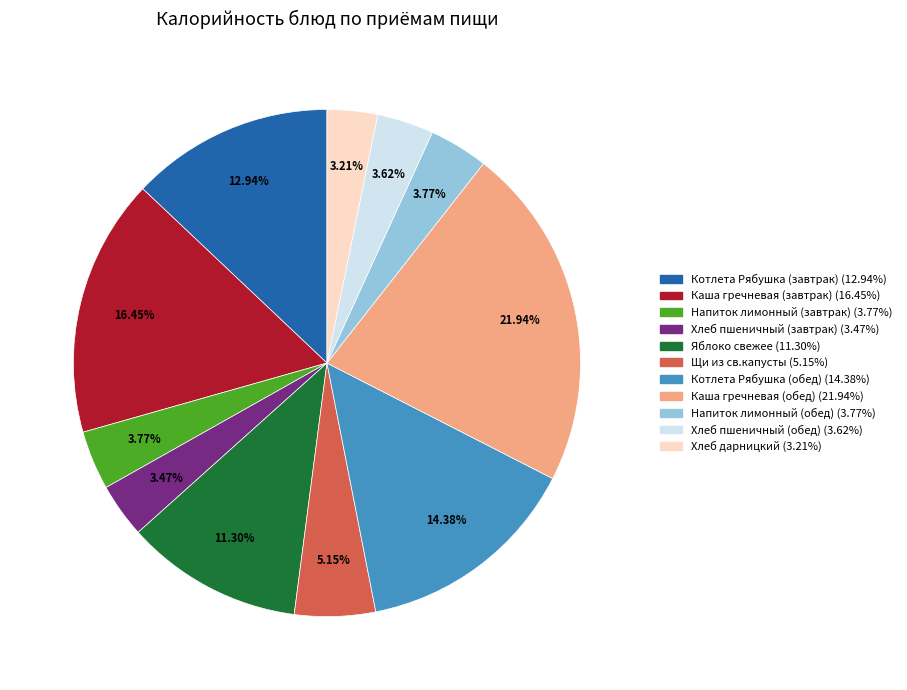

What is the largest slice in the pie chart?

Каша гречневая (обед)